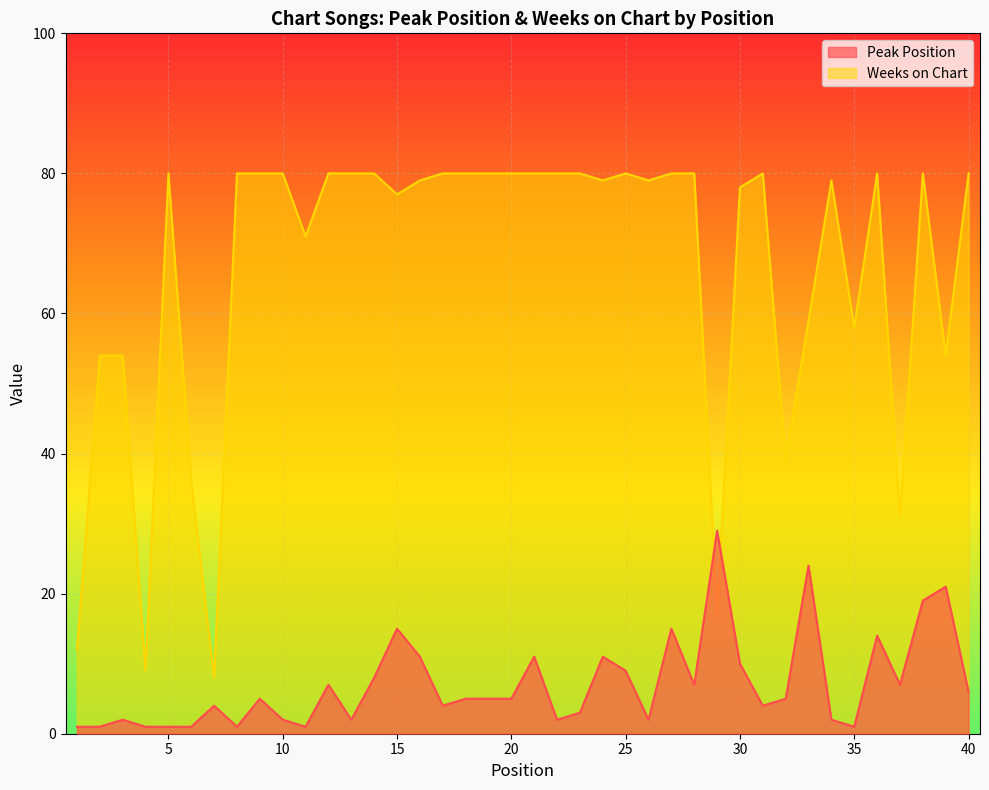

List the series in order of their peak value, lowest first.

Peak Position, Weeks on Chart